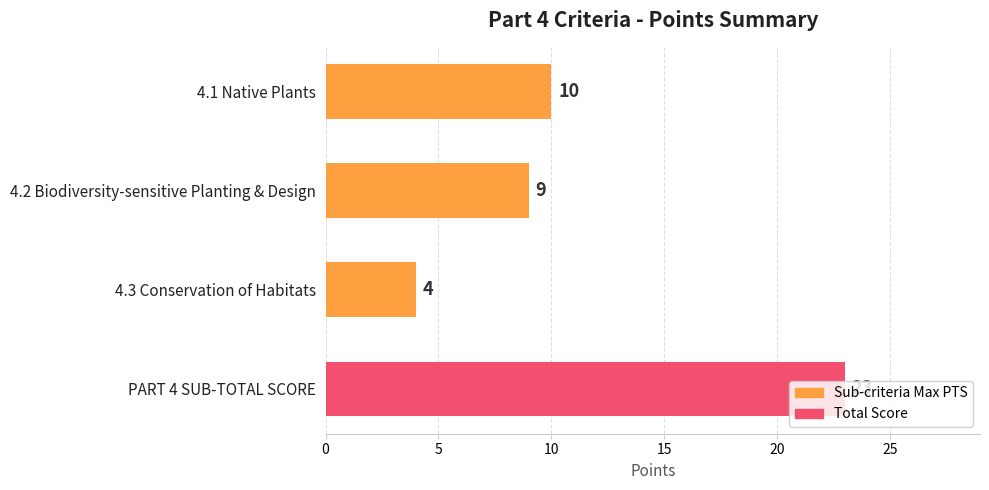

Rank the categories by value from highest to lowest.

PART 4 SUB-TOTAL SCORE, 4.1 Native Plants, 4.2 Biodiversity-sensitive Planting & Design, 4.3 Conservation of Habitats